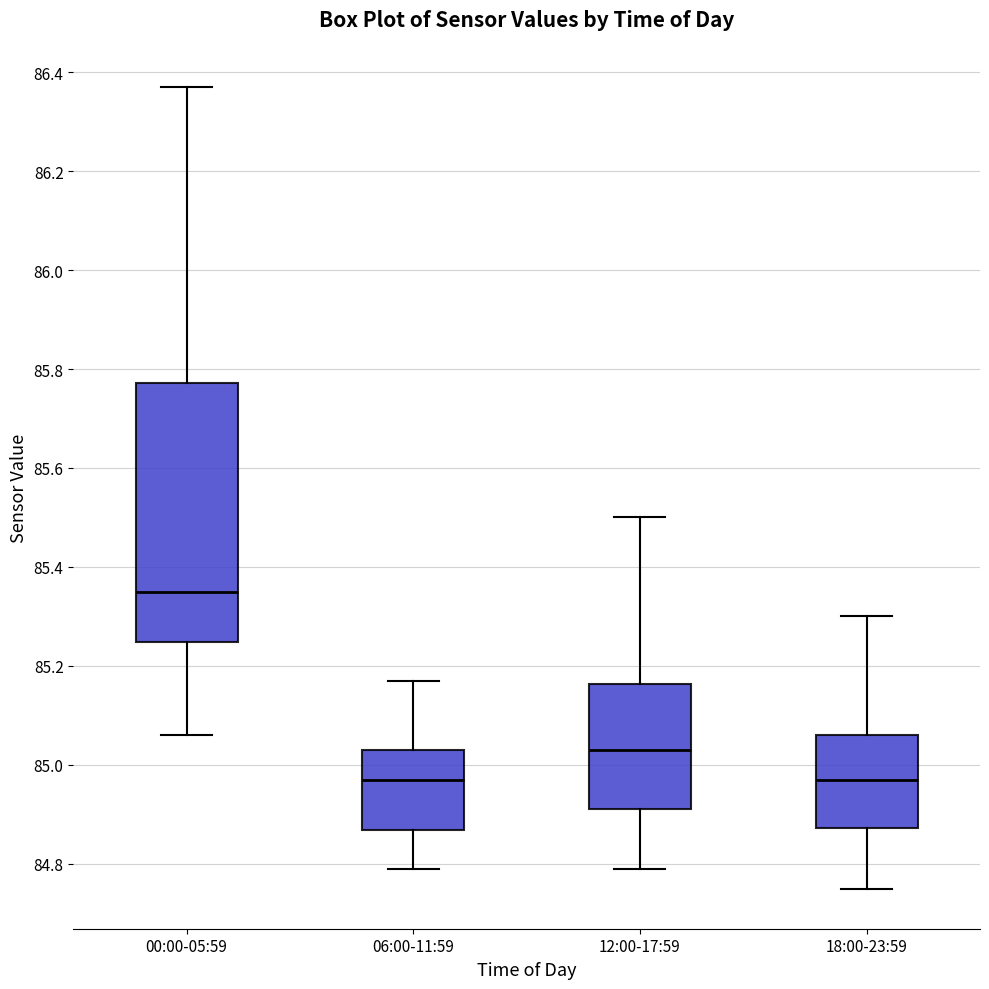

Where does the median line of the box for 06:00-11:59 sit on the y-axis? The values are not printed on the chart, so give them approximately, as read against the axis.

84.98